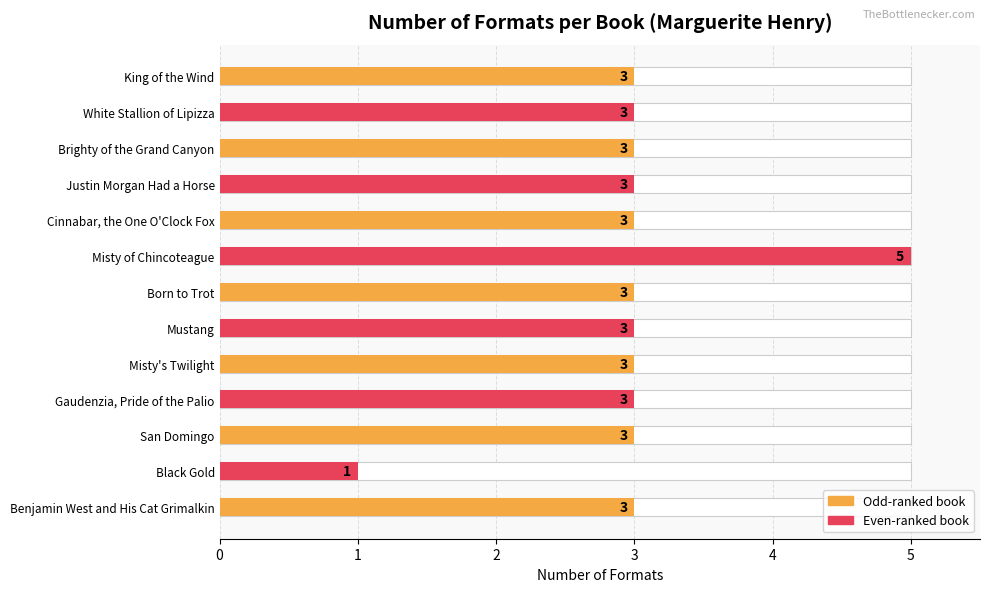

List the labels in order of value, largest first.

Misty of Chincoteague, Benjamin West and His Cat Grimalkin, San Domingo, Gaudenzia, Pride of the Palio, Misty's Twilight, Mustang, Born to Trot, Cinnabar, the One O'Clock Fox, Justin Morgan Had a Horse, Brighty of the Grand Canyon, White Stallion of Lipizza, King of the Wind, Black Gold